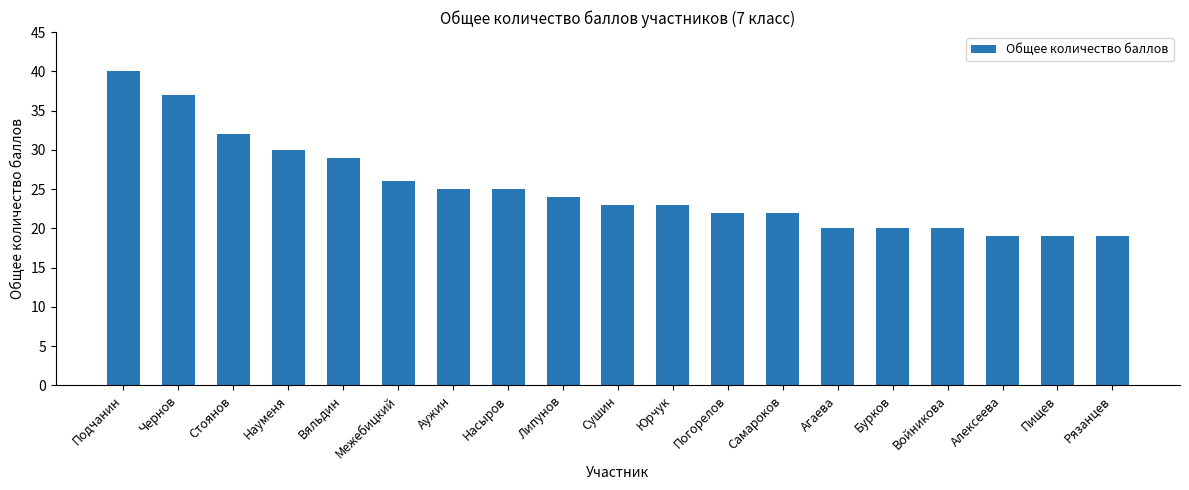

What is the label of the 6th bar from the left?

Межебицкий